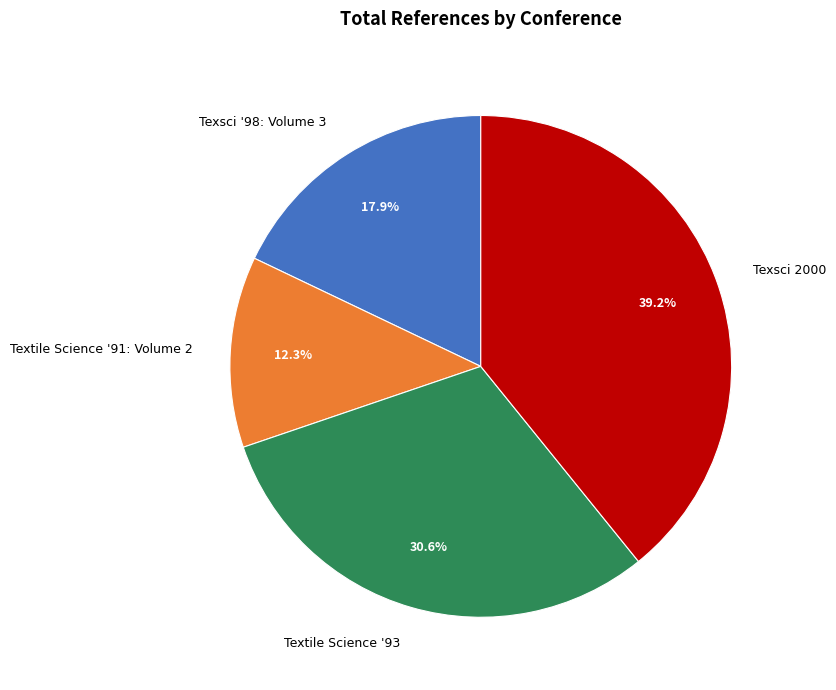

Between Texsci '98: Volume 3 and Textile Science '93, which is larger?

Textile Science '93